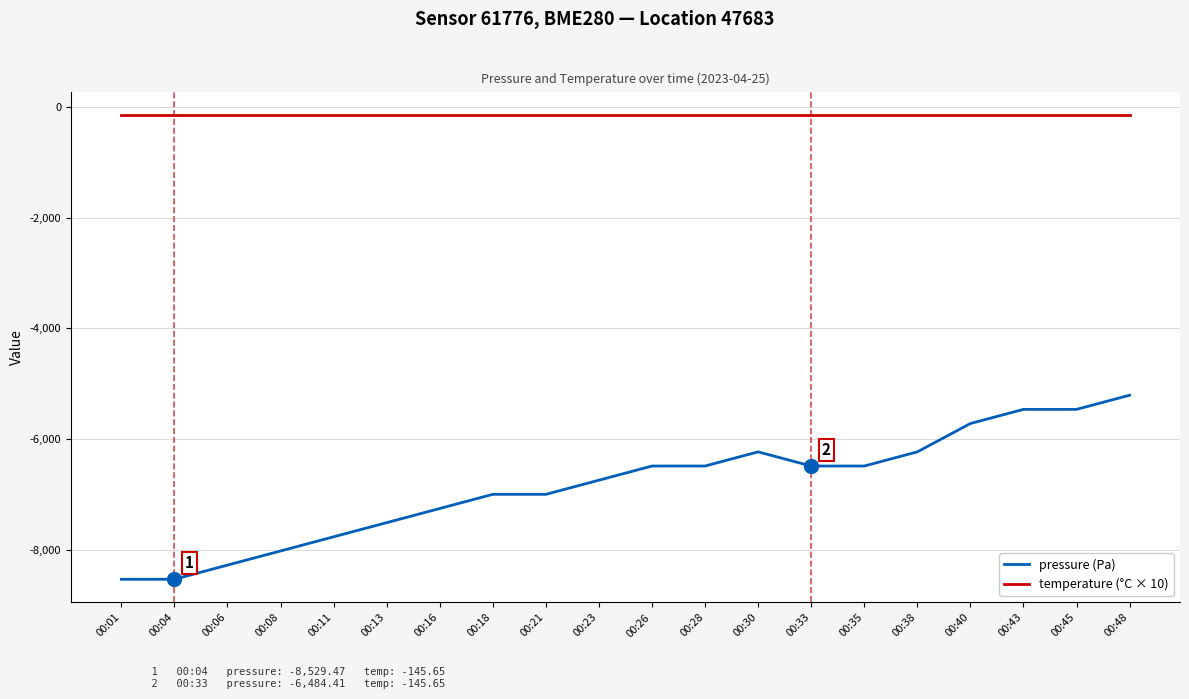

What is the maximum value for pressure (Pa)?

-5205.7